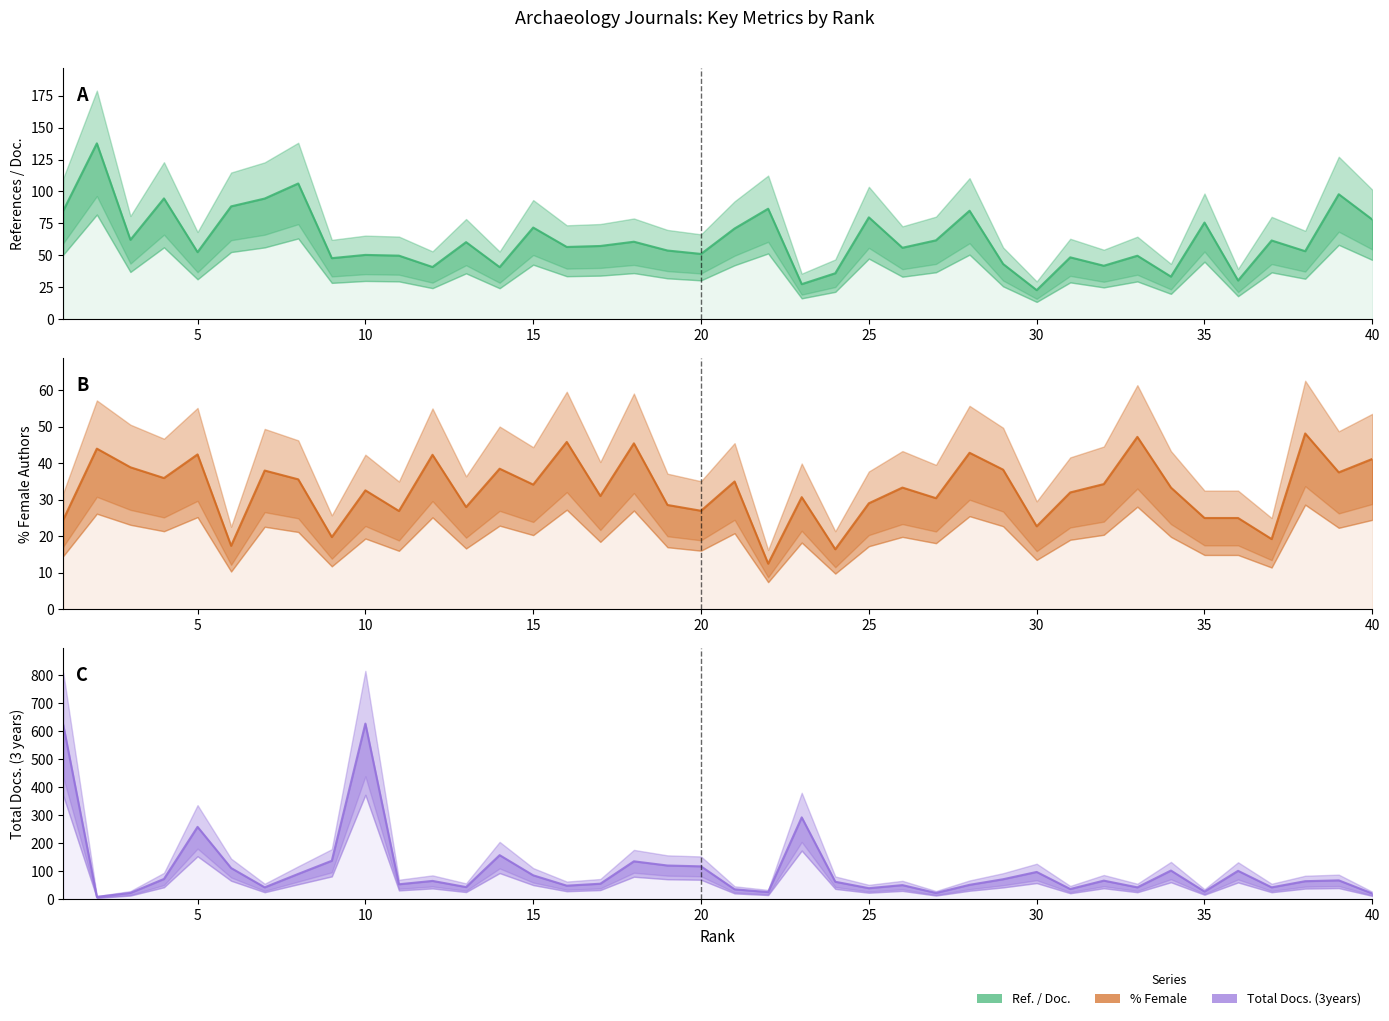

What are all the series names shown in the legend?

Ref. / Doc., %Female, Total Docs. (3years)